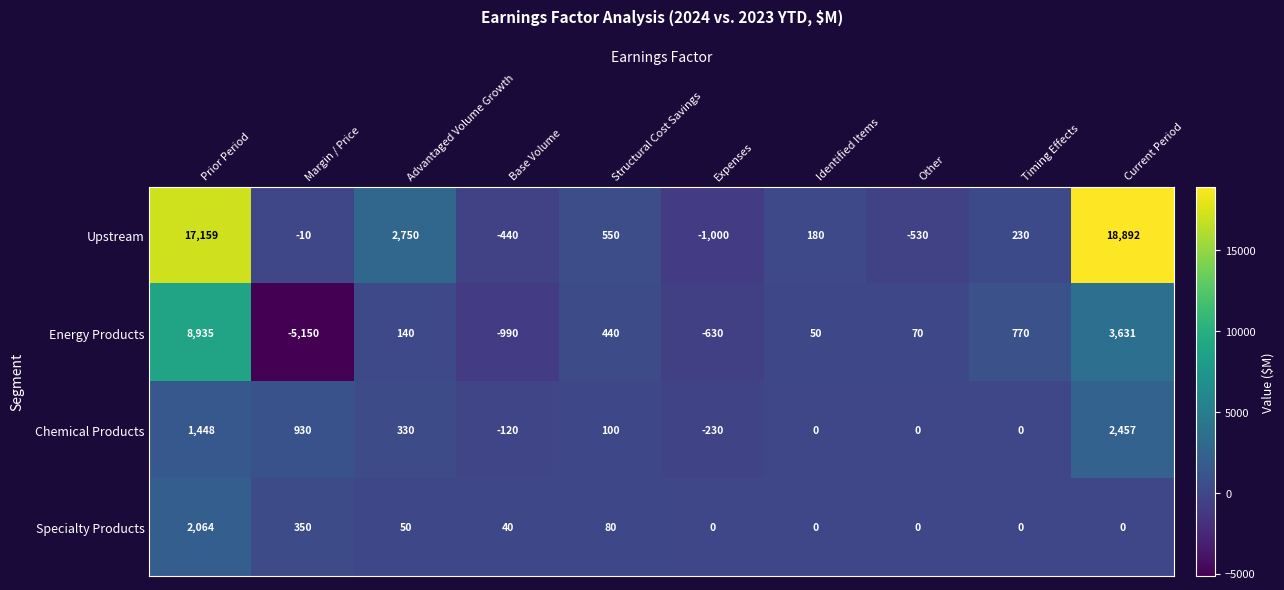

What is the average value of the Specialty Products series?

258